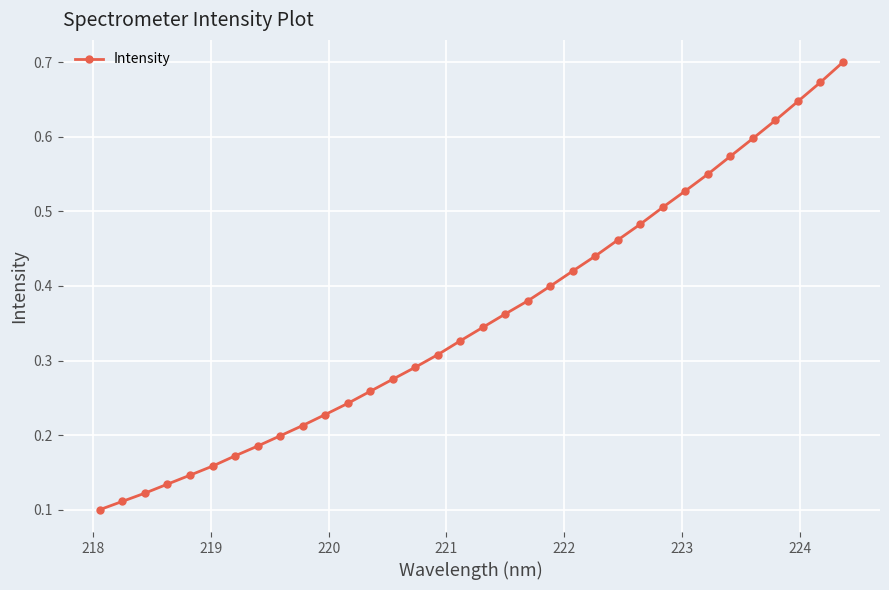

How many values are between 0 and 1?

34